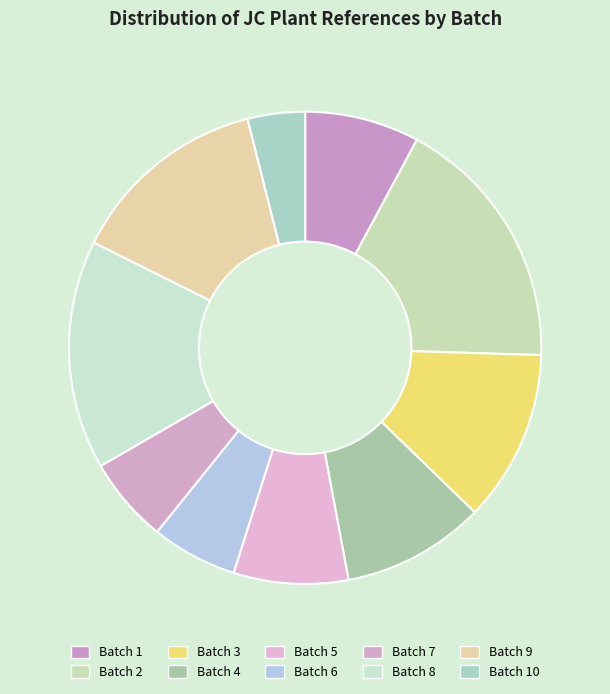

Count the number of slices in the pie.

10